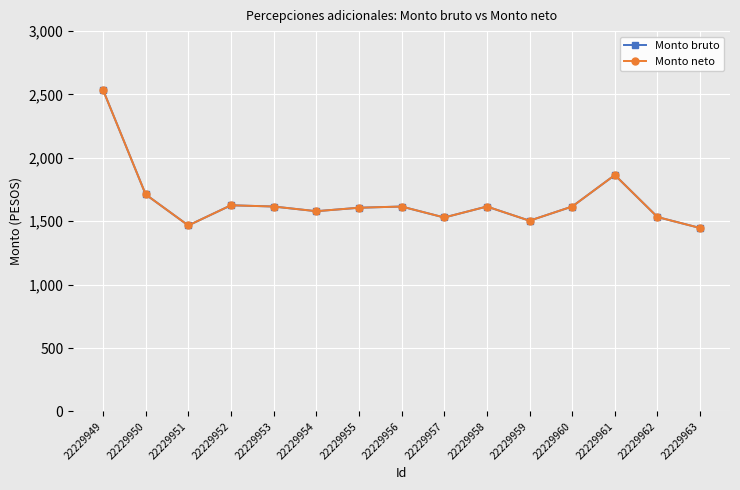

In Monto neto, how many points are lower than both neighbors (excluding endpoints)?

4